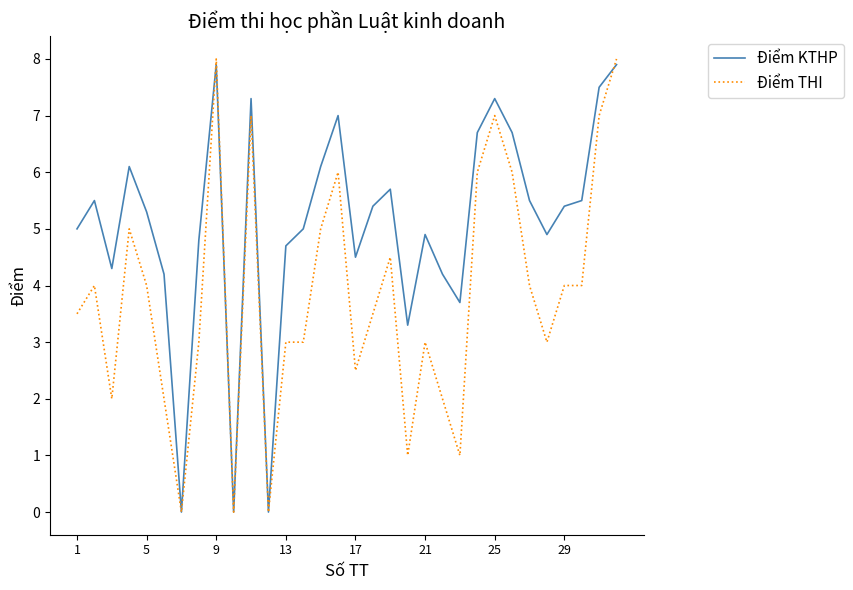

Reading right to left, what are all the values shown in this chart?

Điểm KTHP: 7.9	7.5	5.5	5.4	4.9	5.5	6.7	7.3	6.7	3.7	4.2	4.9	3.3	5.7	5.4	4.5	7.0	6.1	5.0	4.7	0.0	7.3	0.0	7.9	4.8	0.0	4.2	5.3	6.1	4.3	5.5	5.0
Điểm THI: 8.0	7.0	4.0	4.0	3.0	4.0	6.0	7.0	6.0	1.0	2.0	3.0	1.0	4.5	3.5	2.5	6.0	5.0	3.0	3.0	0.0	7.0	0.0	8.0	3.0	0.0	2.0	4.0	5.0	2.0	4.0	3.5